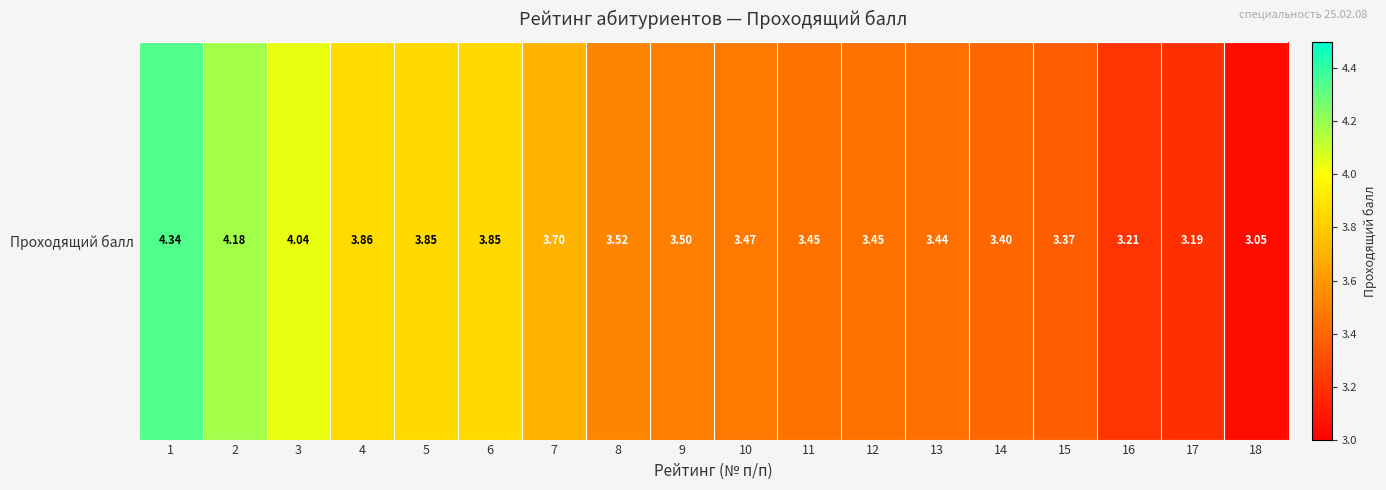

Reading right to left, transcribe all the data shown in this chart.

3.0	3.2	3.2	3.4	3.4	3.4	3.5	3.5	3.5	3.5	3.5	3.7	3.9	3.9	3.9	4.0	4.2	4.3